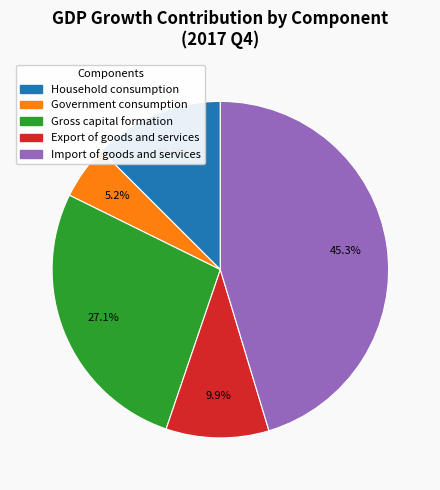

Count the number of slices in the pie.

5